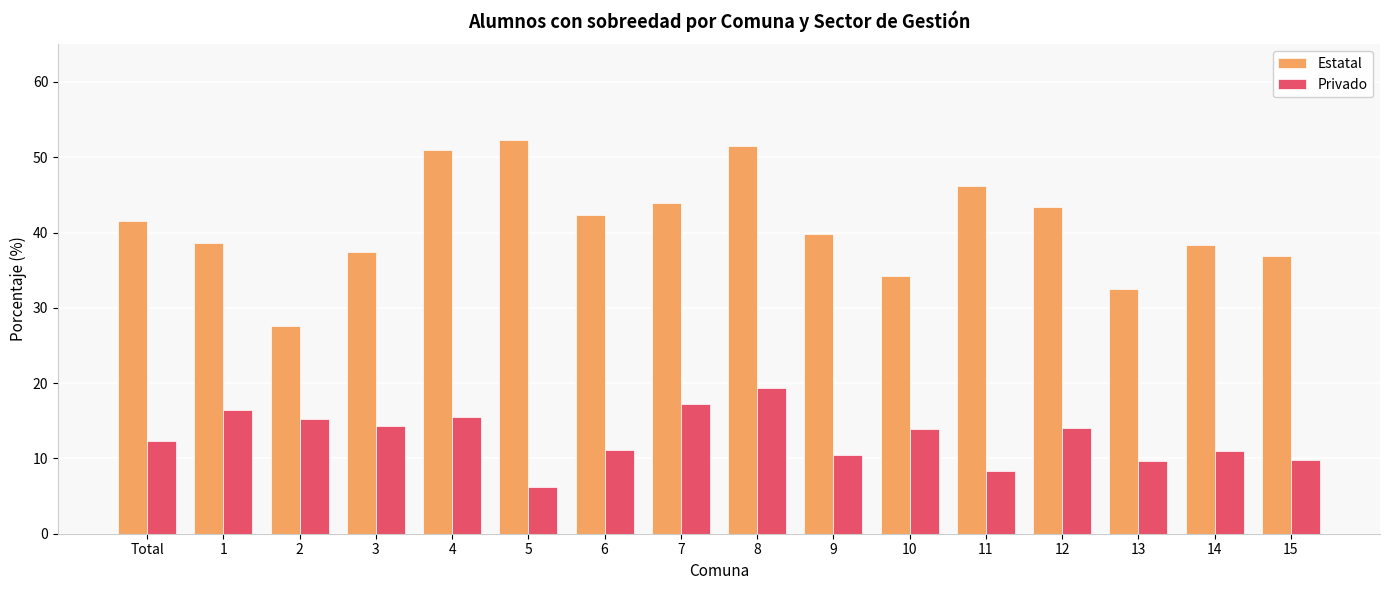

What is the spread (max minus min) of values at 12?

29.3